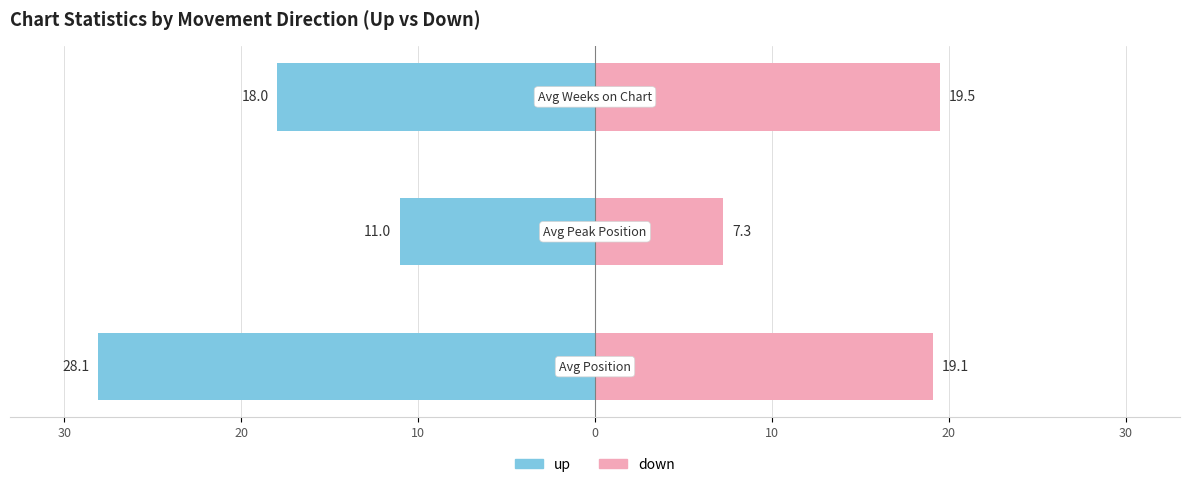

True or false: up has a value of -46.4 at 30.

False